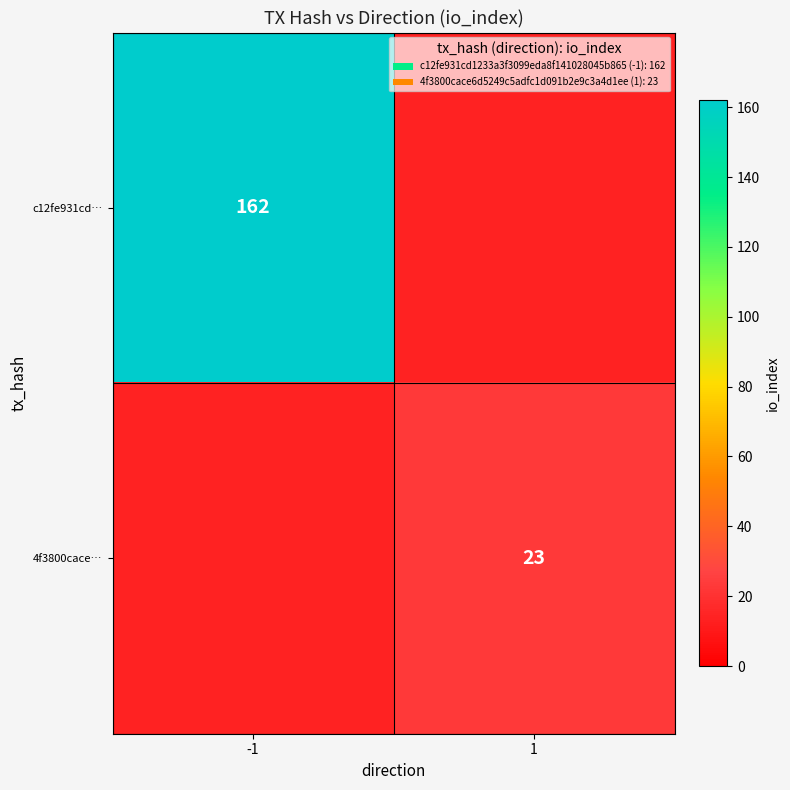

Is it true that 4f3800cace… equals 40 at 1?

False